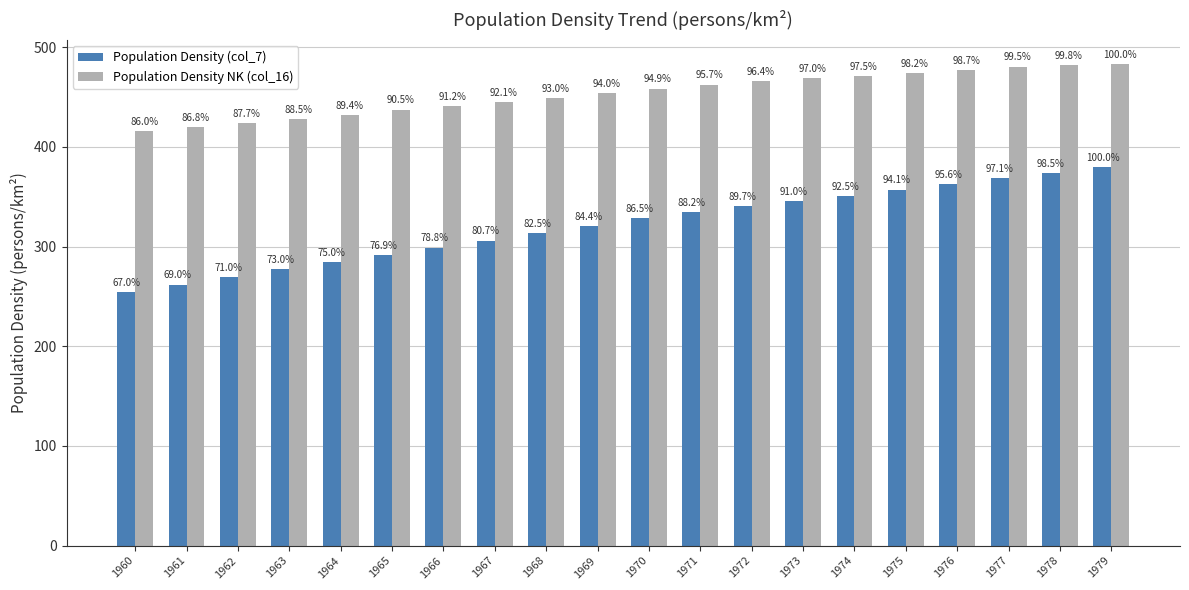

What is the total value across all series at 1975?

831.4